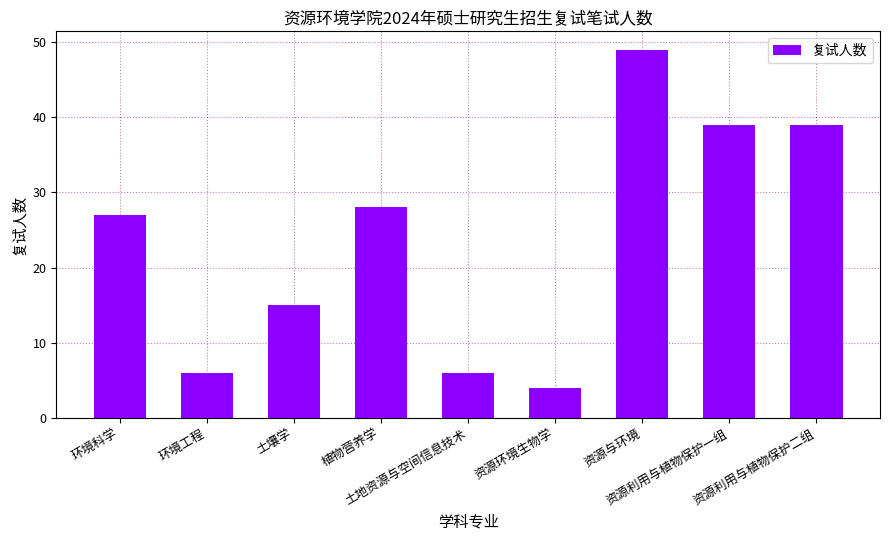

What is the average value?

24